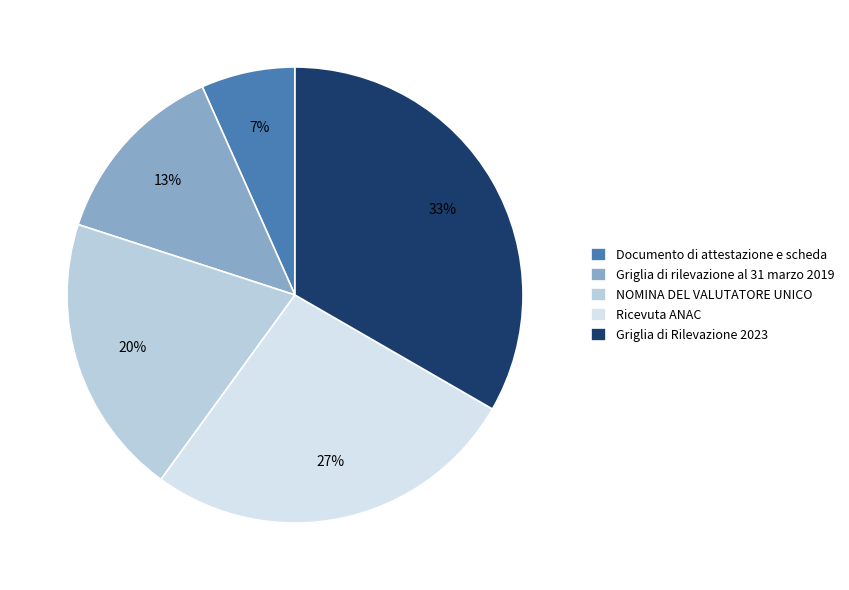

What is the change in value from NOMINA DEL VALUTATORE UNICO to Griglia di Rilevazione 2023?

+2